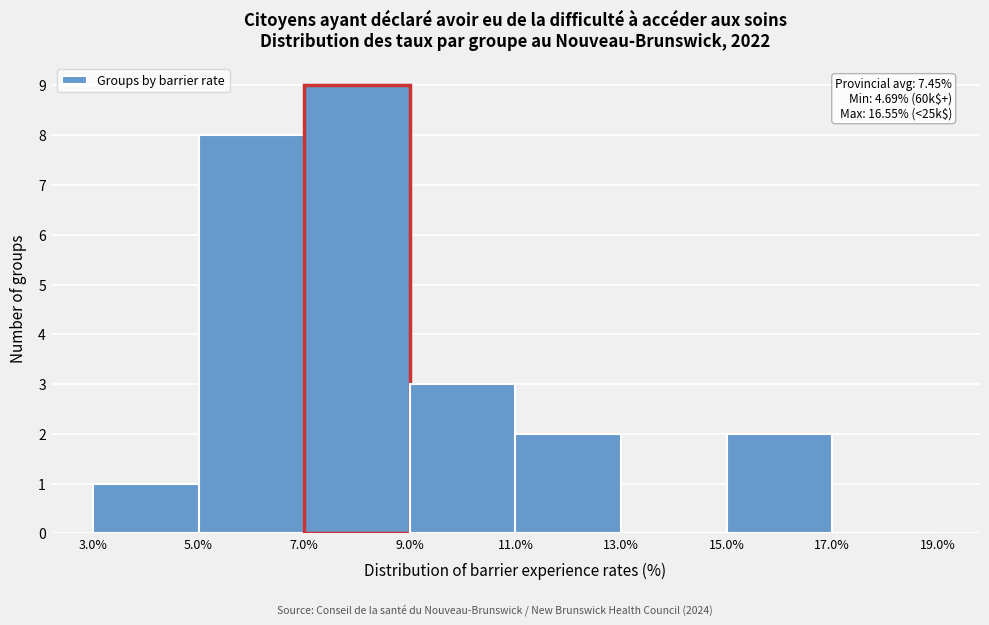

Which range on the x-axis has the tallest bar?

7.0% to 9.0%